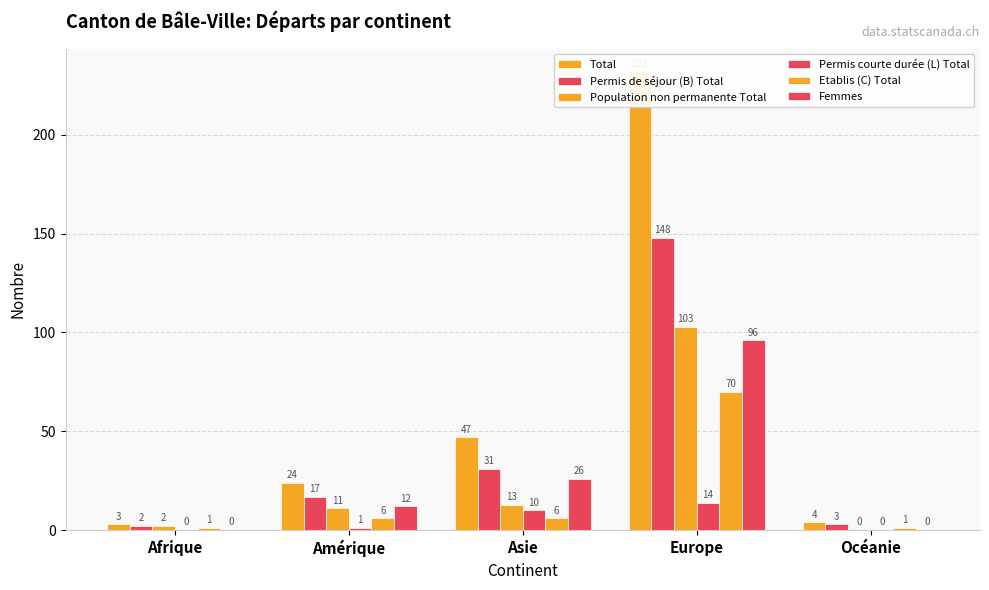

How many groups of bars are there?

5